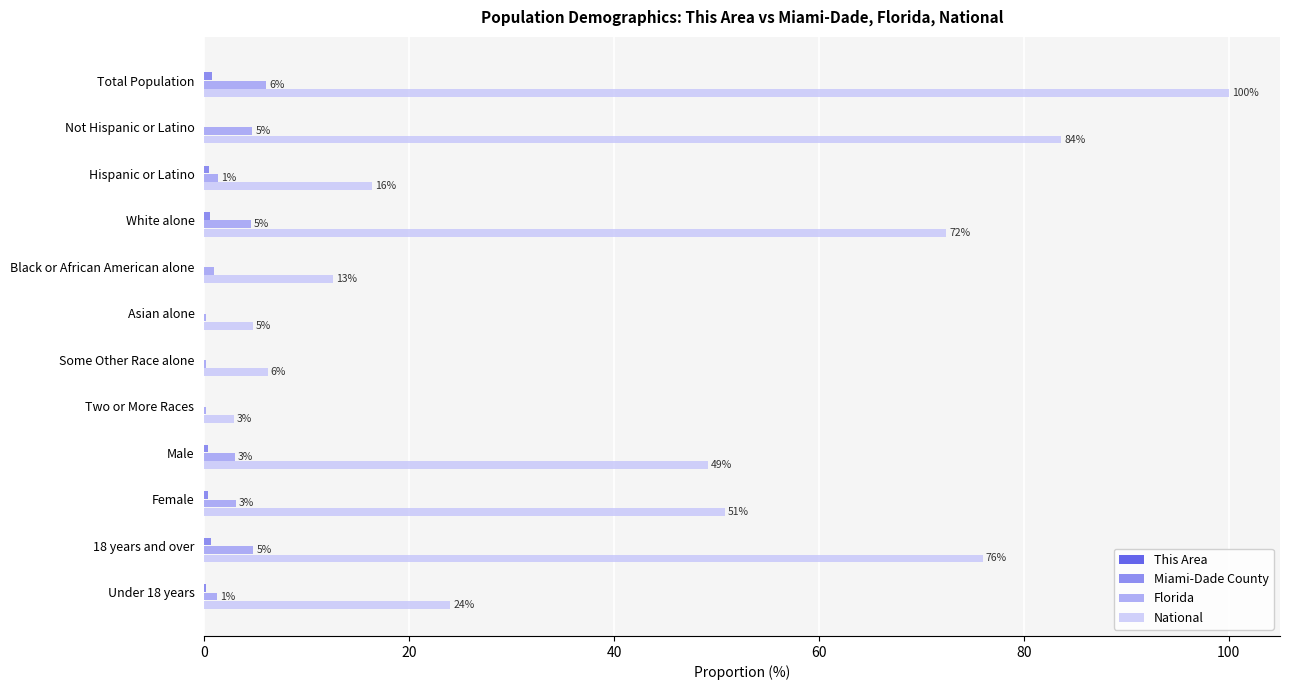

Which series has the largest total across all categories?

National